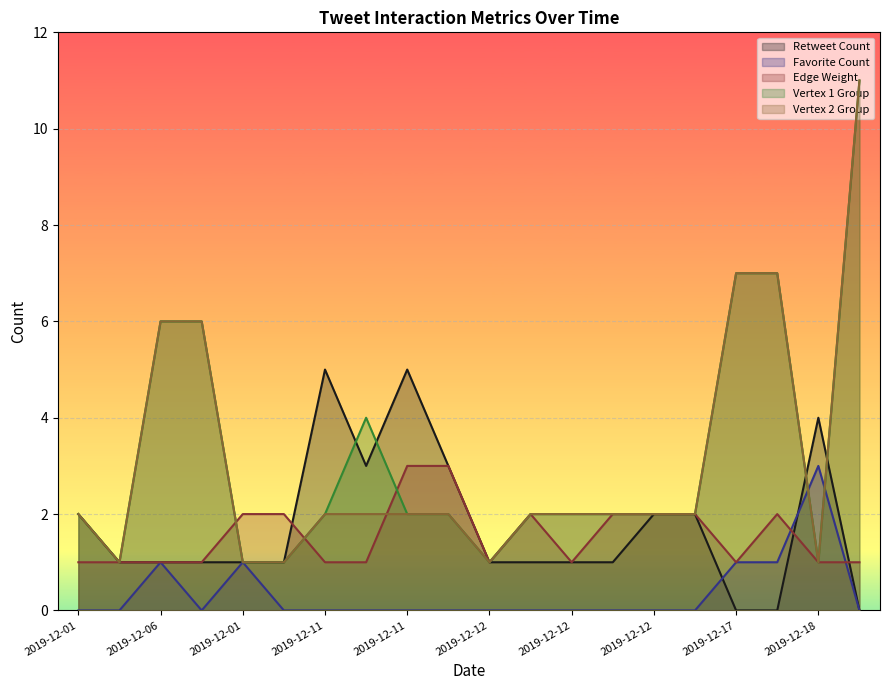

Reading left to right, transcribe all the data shown in this chart.

Retweet Count: 2	1	1	1	1	1	5	3	5	3	1	1	1	1	2	2	0	0	4	0
Favorite Count: 0	0	1	0	1	0	0	0	0	0	0	0	0	0	0	0	1	1	3	0
Edge Weight: 1	1	1	1	2	2	1	1	3	3	1	2	1	2	2	2	1	2	1	1
Vertex 1 Group: 2	1	6	6	1	1	2	4	2	2	1	2	2	2	2	2	7	7	1	11
Vertex 2 Group: 2	1	6	6	1	1	2	2	2	2	1	2	2	2	2	2	7	7	1	11